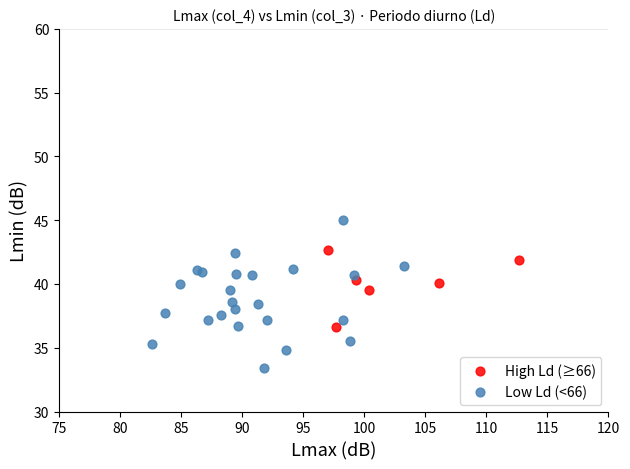

Which series has the largest Y range (max minus min)?

Low Ld (<66)